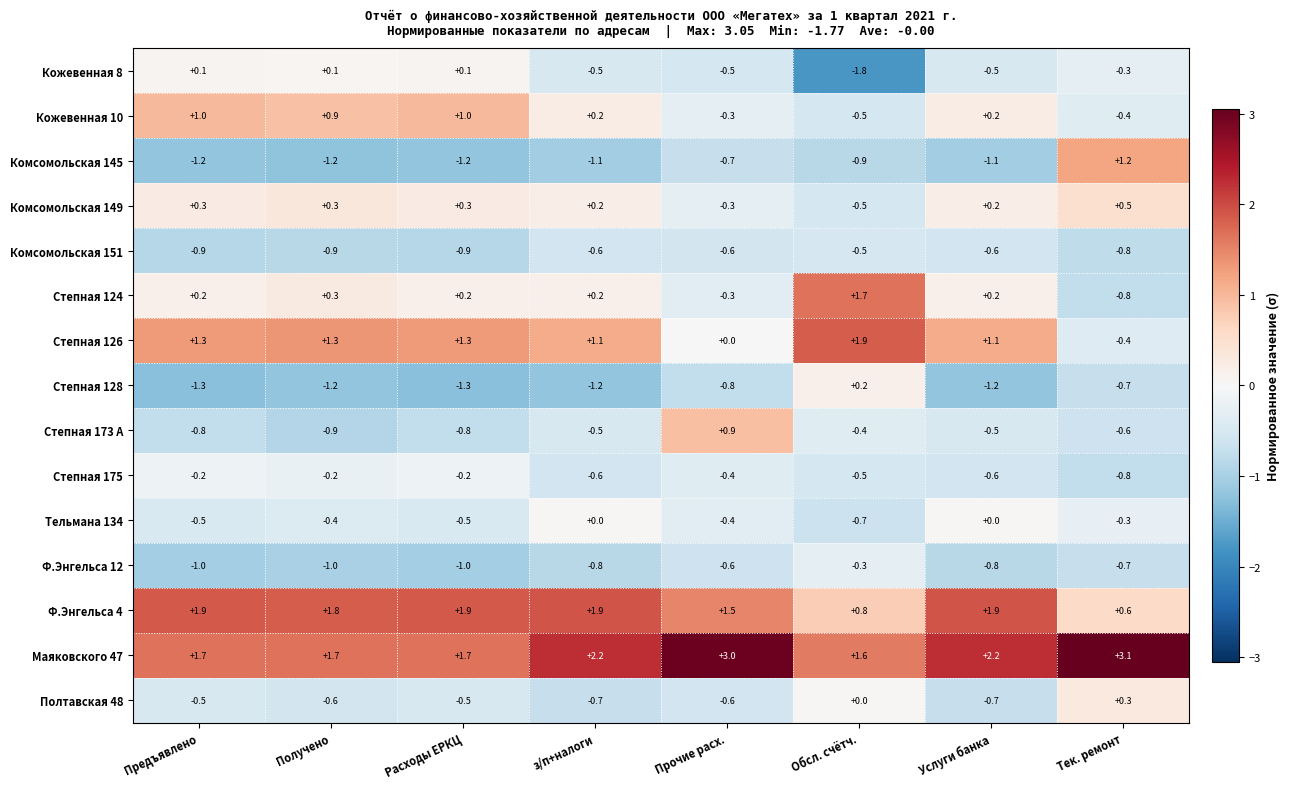

Which category has the lowest value across all series?

Обсл. счётч.